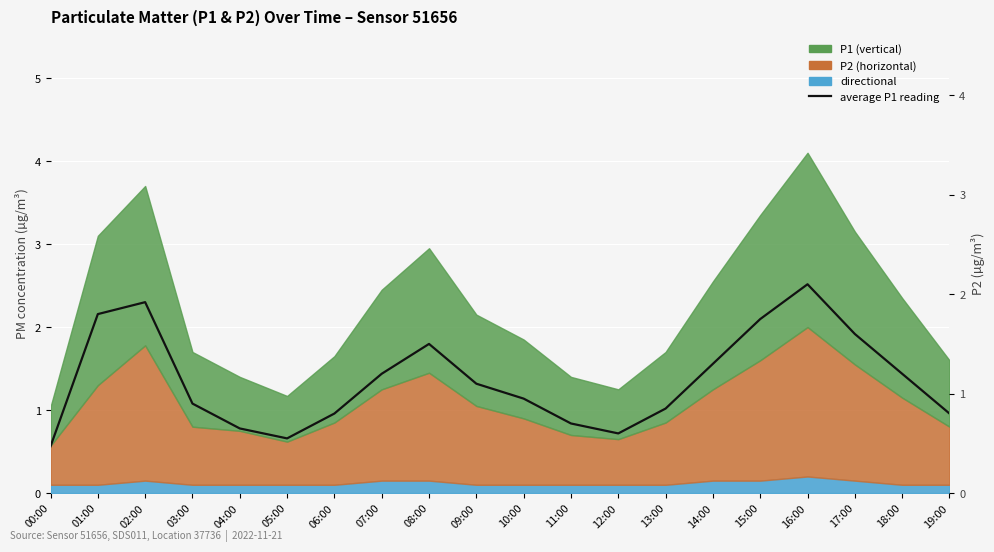

The chart shows a value of 1.5 at 08:00. True or false?

True